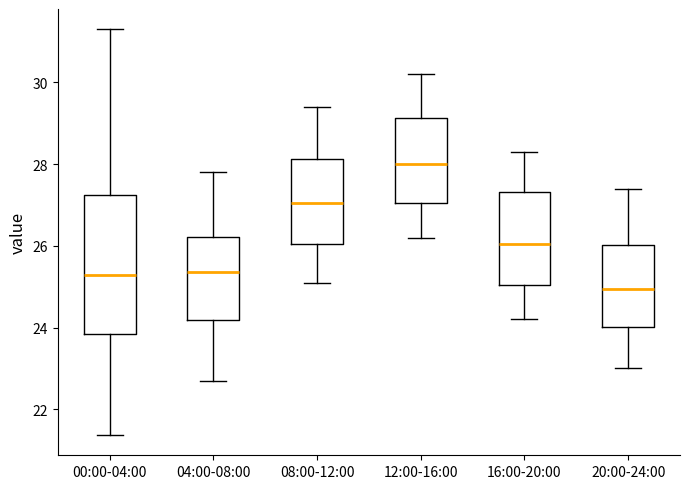

Reading left to right, read every box against the y-axis: the position of its median line, the range the box covers, and the ends of its whiskers. The values are not printed on the chart, so give them approximately, as read against the axis.

00:00-04:00: median 25.2, box 23.8 to 27.2, whiskers 21.4 to 31.4
04:00-08:00: median 25.4, box 24.2 to 26.2, whiskers 22.8 to 27.8
08:00-12:00: median 27.0, box 26.0 to 28.2, whiskers 25.2 to 29.4
12:00-16:00: median 28.0, box 27.0 to 29.2, whiskers 26.2 to 30.2
16:00-20:00: median 26.0, box 25.0 to 27.4, whiskers 24.2 to 28.4
20:00-24:00: median 25.0, box 24.0 to 26.0, whiskers 23.0 to 27.4